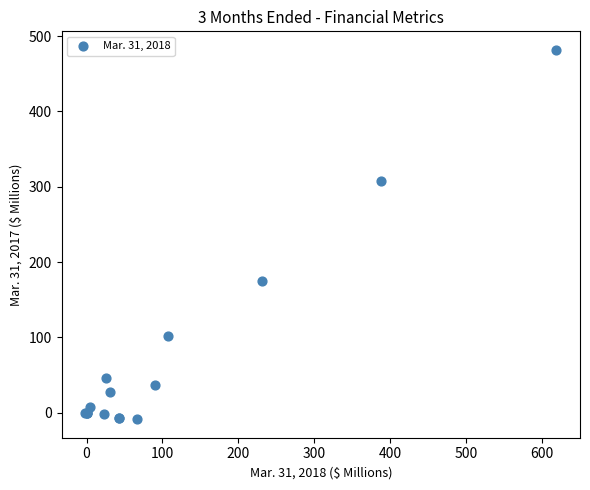

What Y value in the scatter plot is closest to 236?

174.6